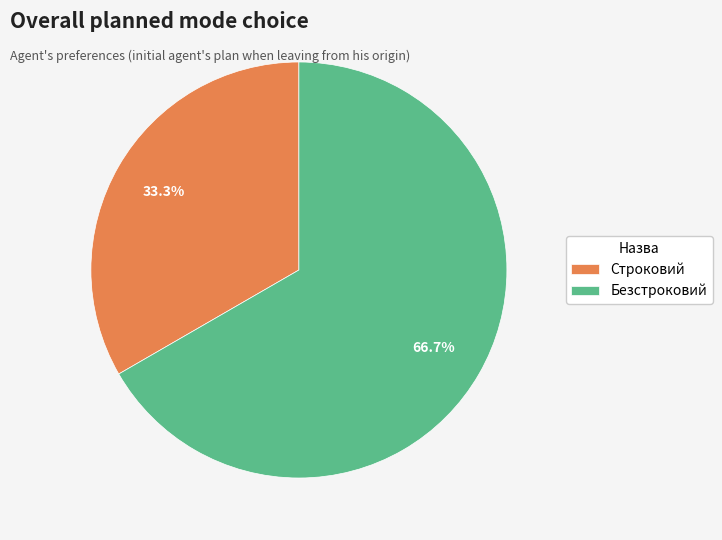

Approximately how many times larger is the value at Строковий compared to Безстроковий?

0.5